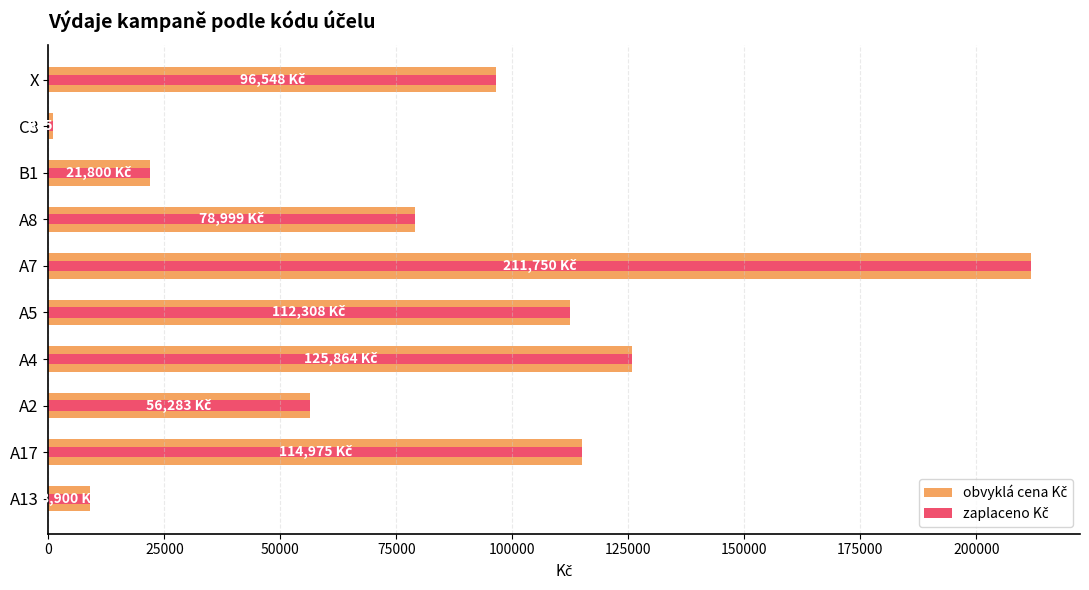

Does the chart contain stacked bars?

No